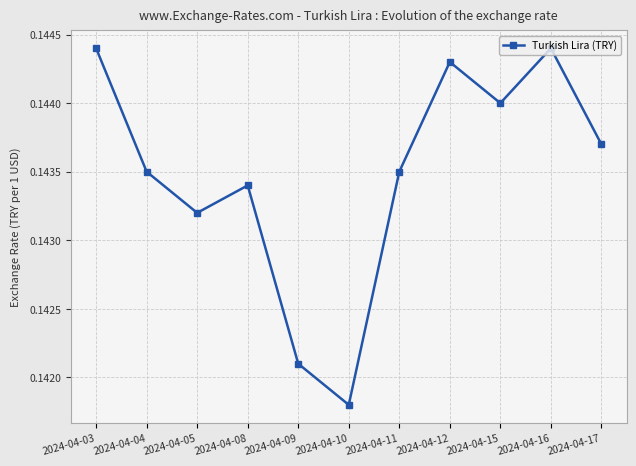

Which has a higher value, 2024-04-08 or 2024-04-03?

2024-04-03